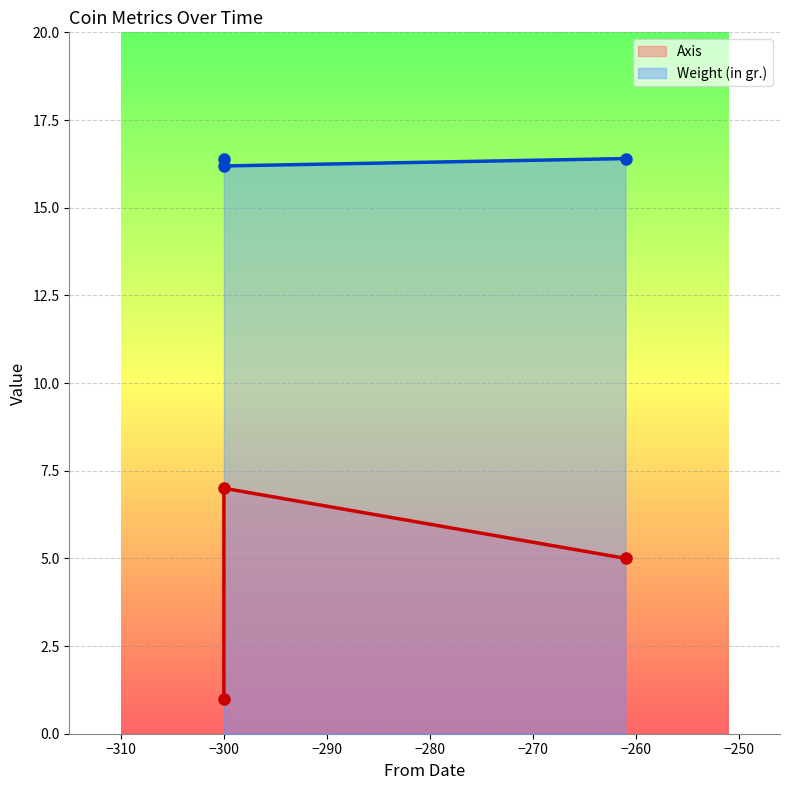

What are all the series names shown in the legend?

Axis, Weight (in gr.)